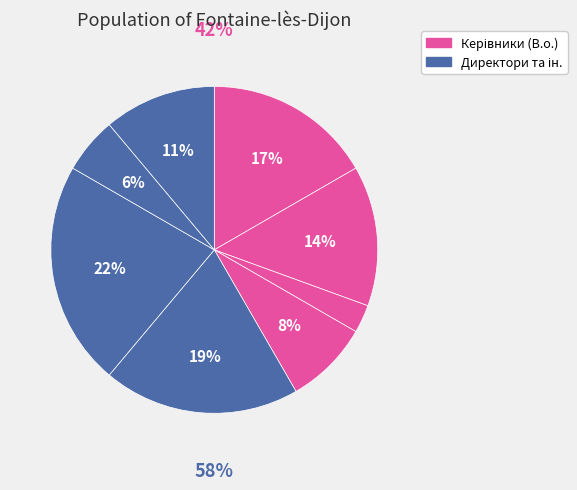

To the nearest percent, what is the average slice percentage?

12%